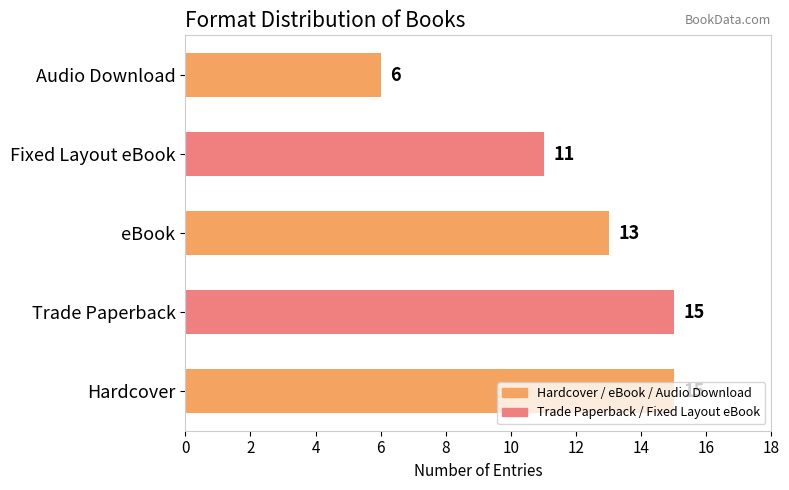

Is it true that the value at Audio Download is 8?

False